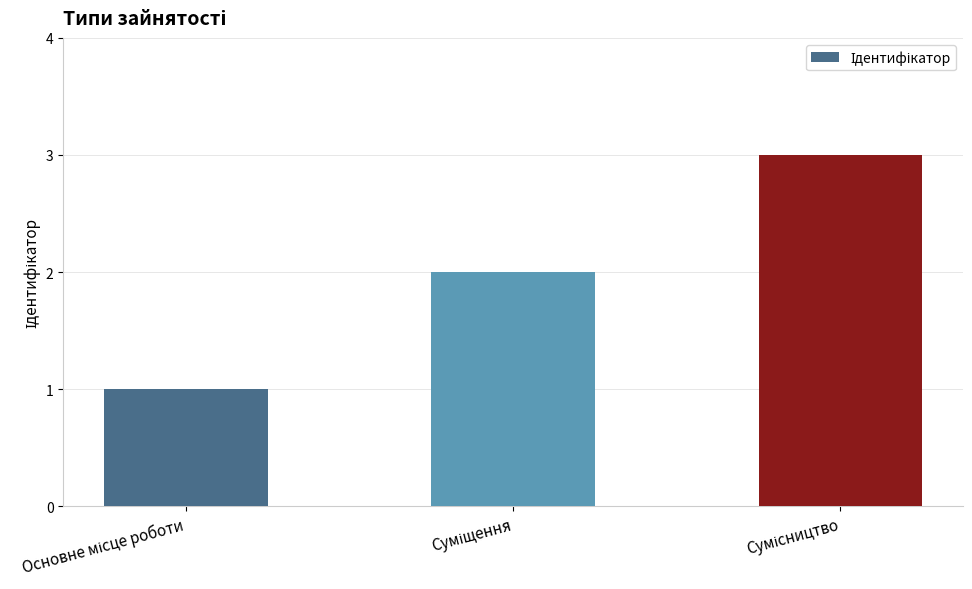

What is the sum of all values?

6